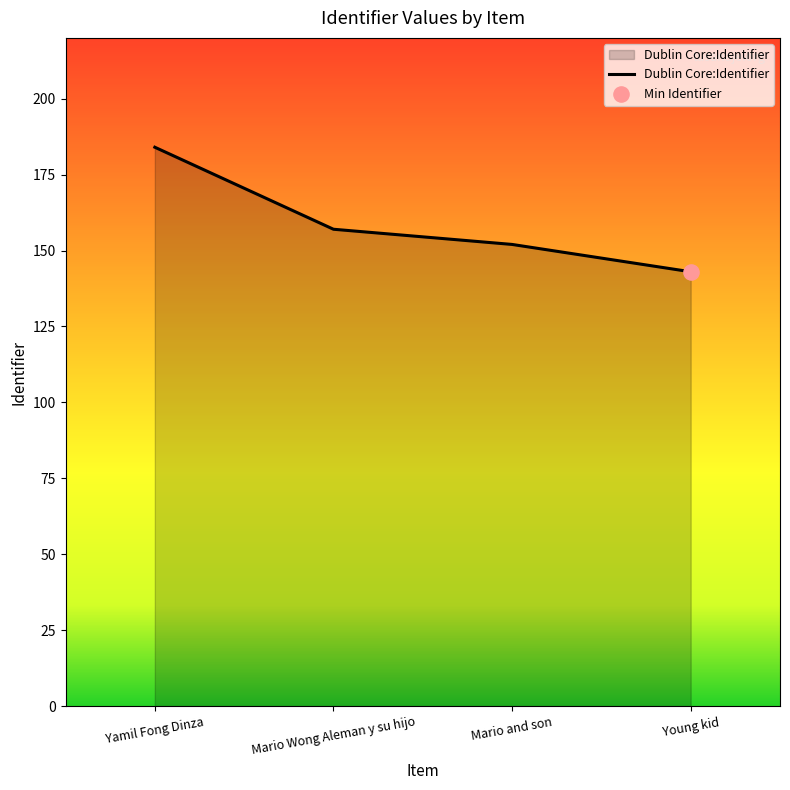

Between Yamil Fong Dinza and Young kid, which is larger?

Yamil Fong Dinza